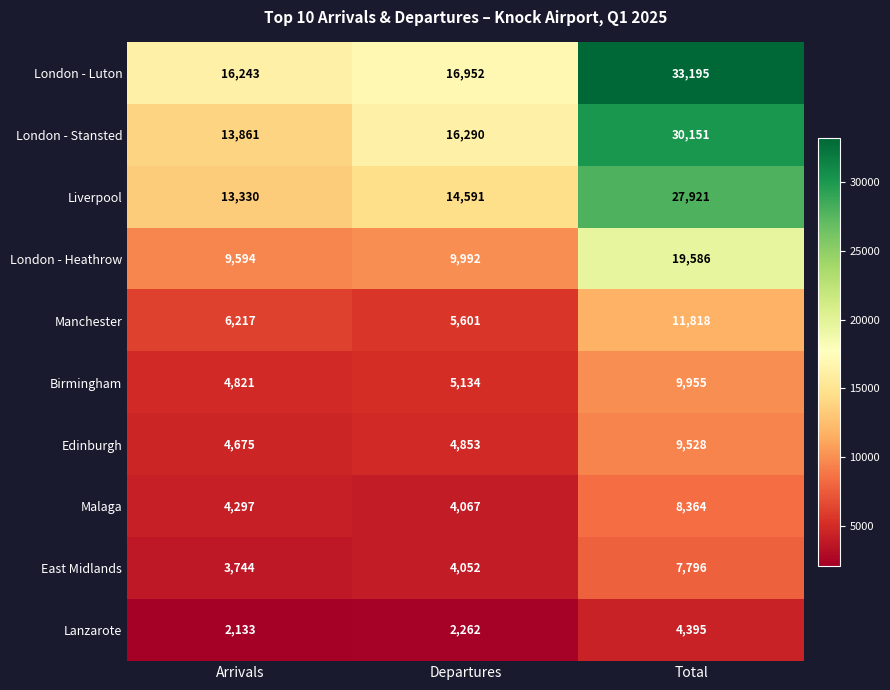

How many data points does each series have?

3